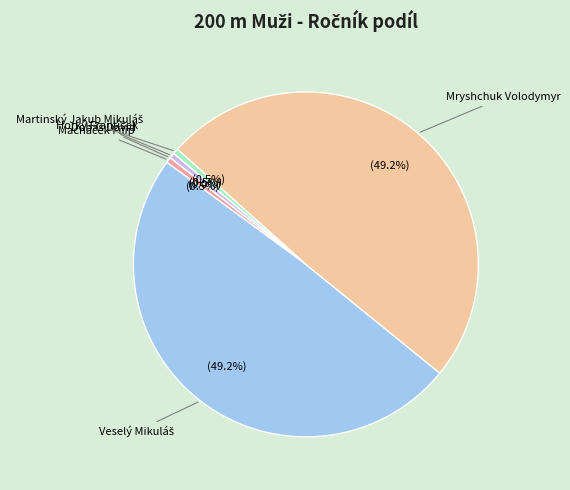

The Mryshchuk Volodymyr slice represents 39% of the pie. True or false?

False